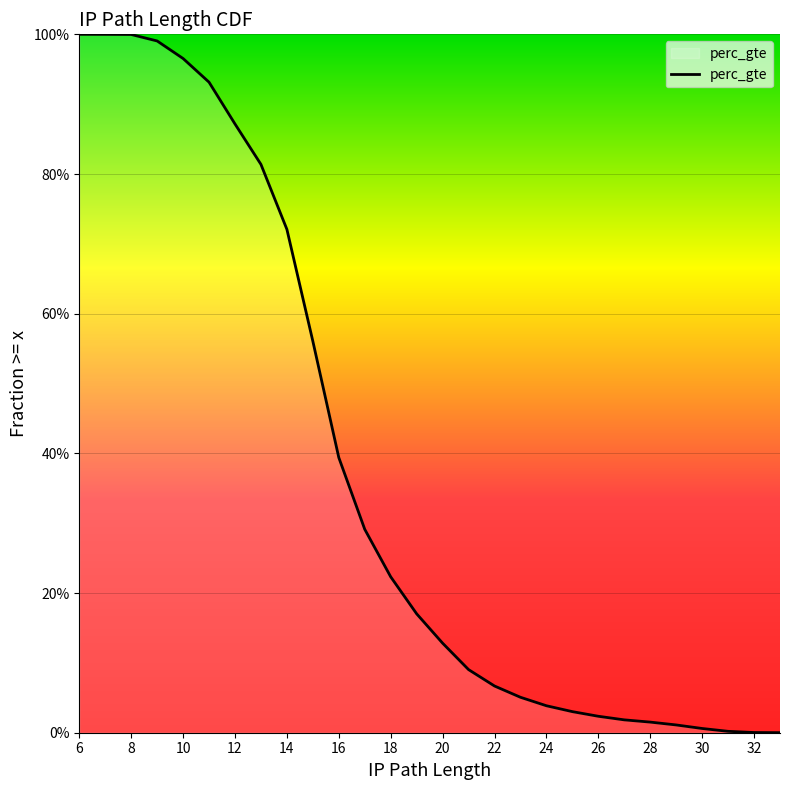

What is the average value?

0.4